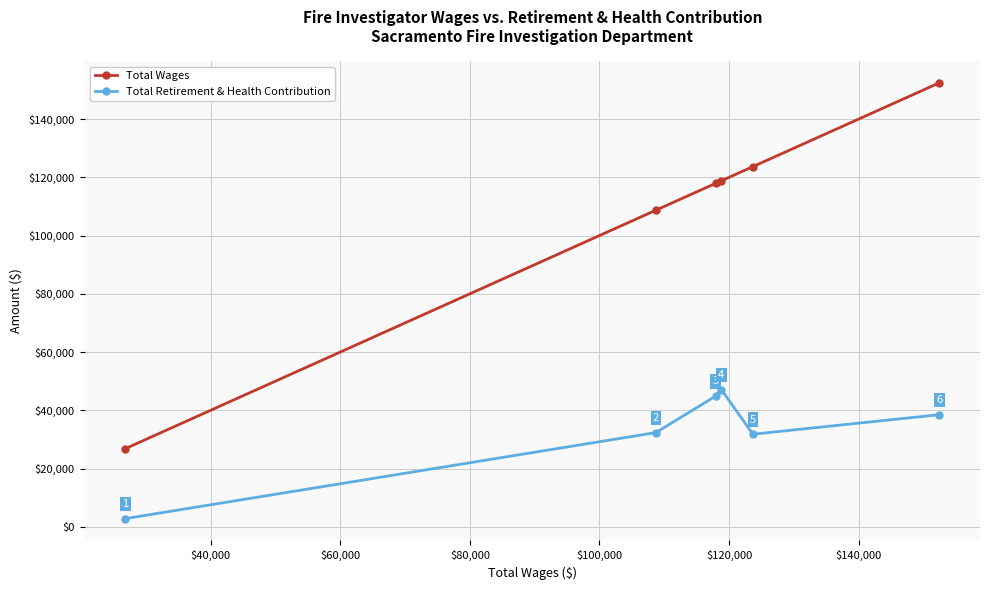

True or false: Total Retirement & Health Contribution and Total Wages cross at least once.

False